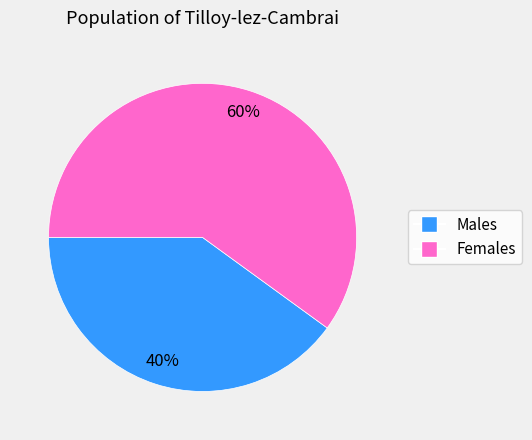

Does any single category account for the majority?

Yes